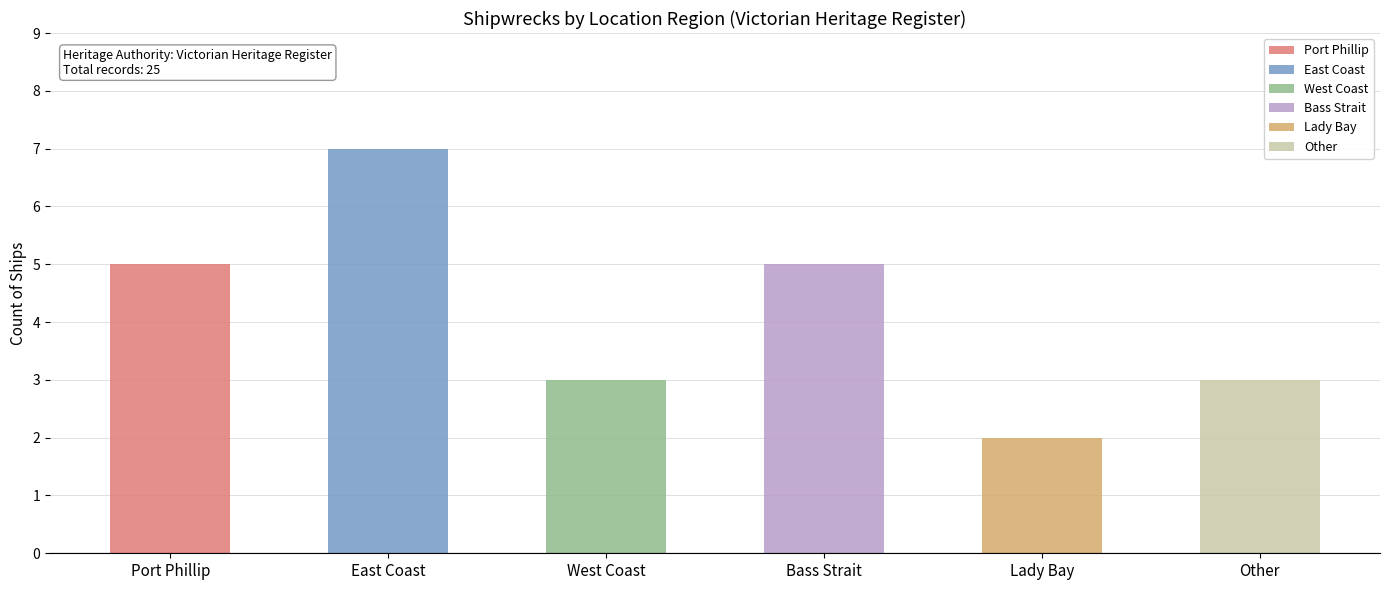

Is it true that the value at East Coast is 7?

True